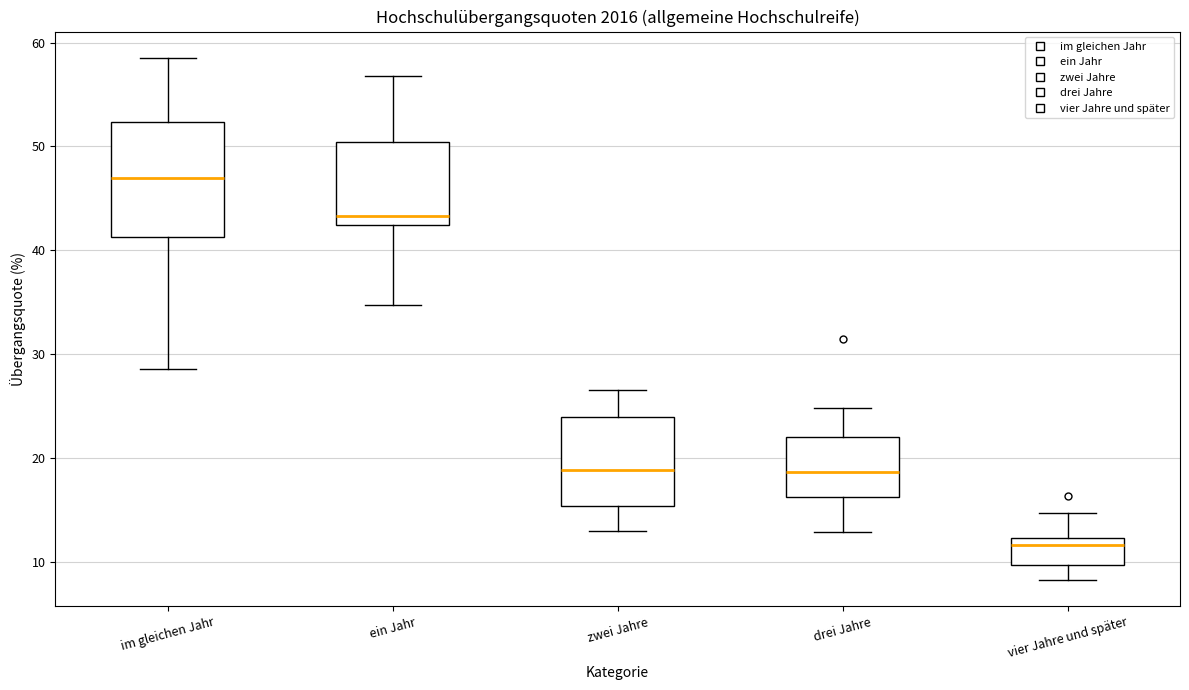

Which box is the tallest, from its lower edge to its upper edge?

im gleichen Jahr